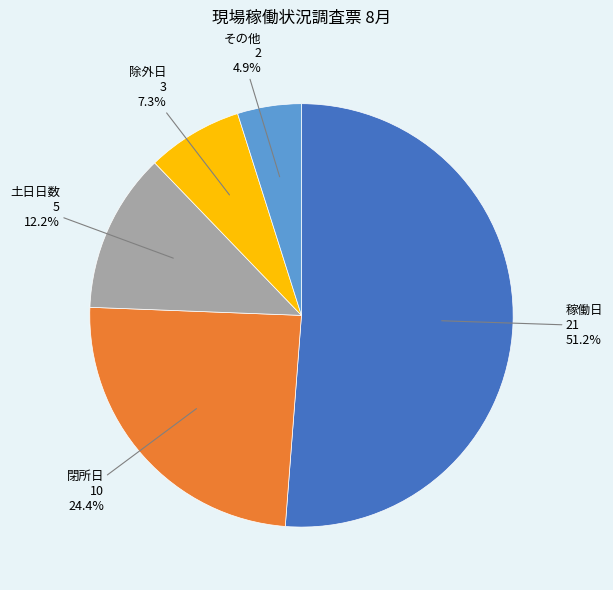

Does any single category account for the majority?

Yes